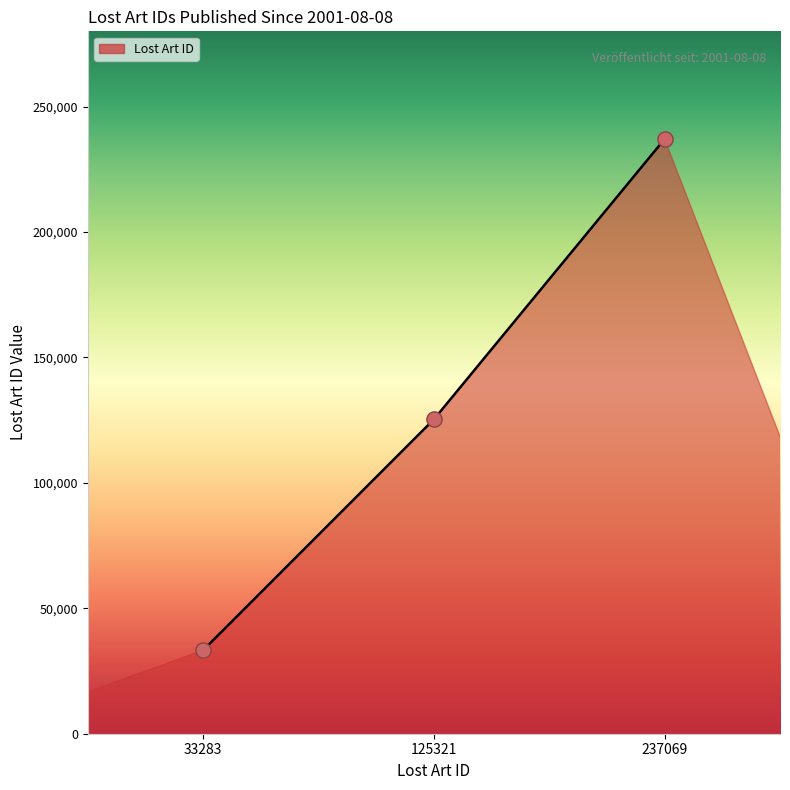

What is the change in value from 33283 to 237069?

+203786